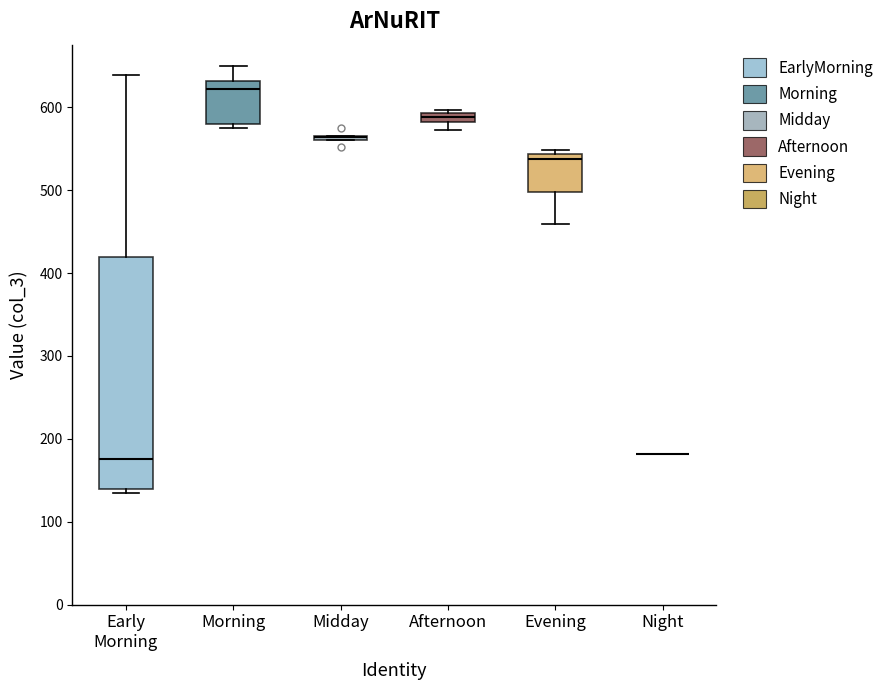

Comparing the boxes themselves (not the whiskers), which one is the tallest?

Early Morning